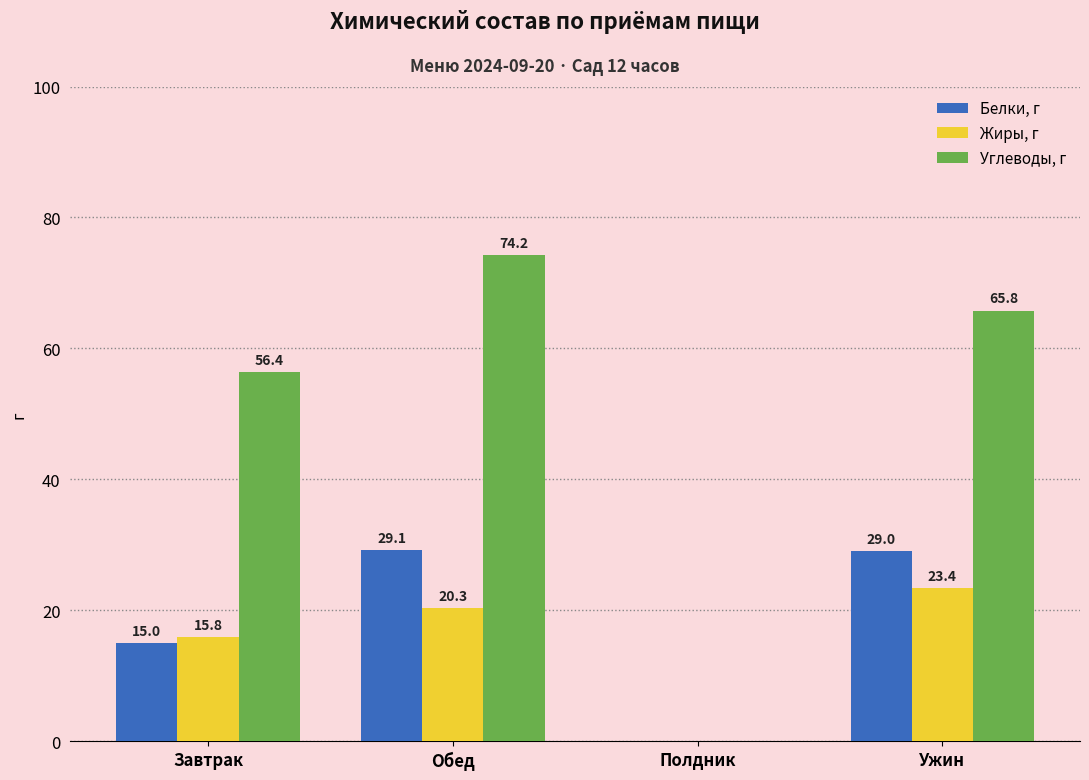

Where does the Белки, г series first go above 28?

Обед